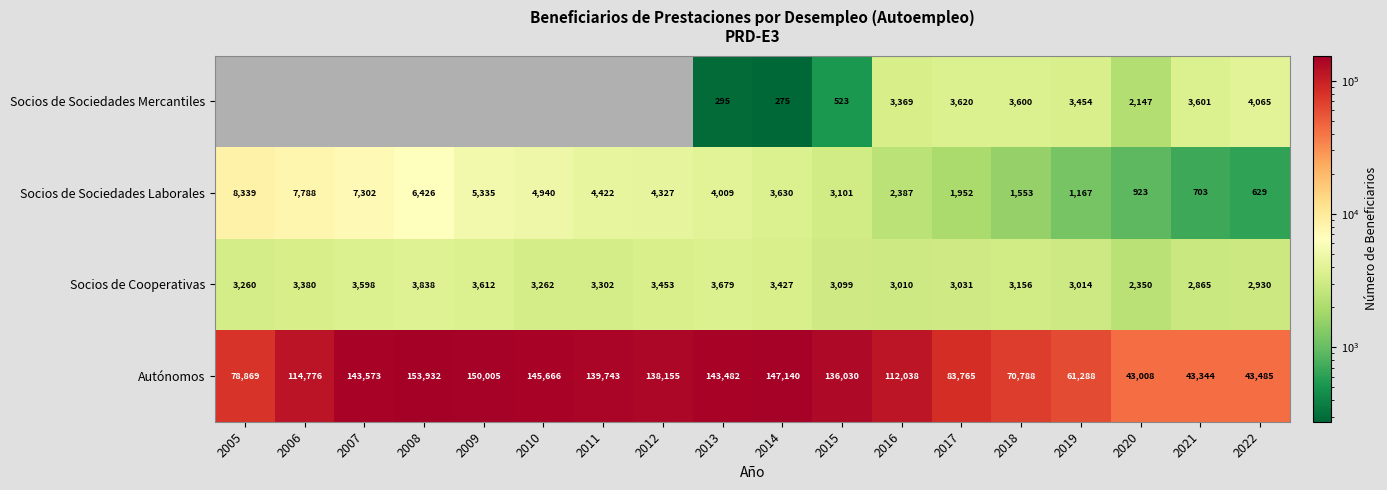

The Autónomos series shows 115560 at 2005. True or false?

False